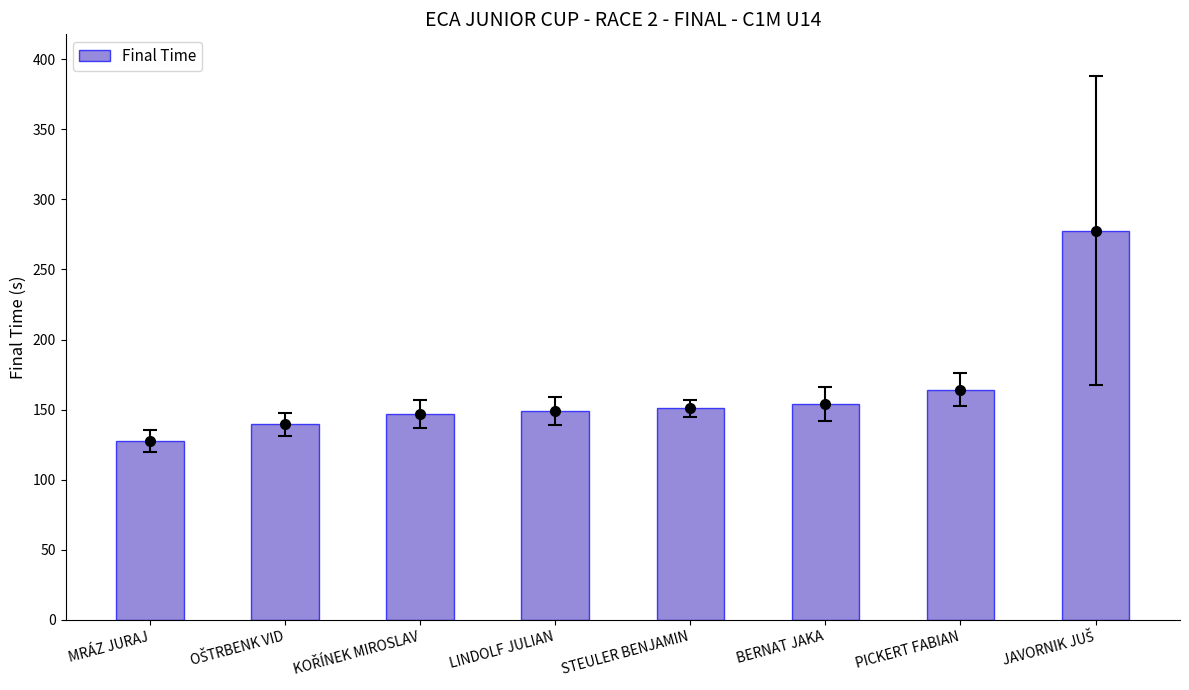

At which category does the chart reach its peak across all series?

JAVORNIK JUŠ